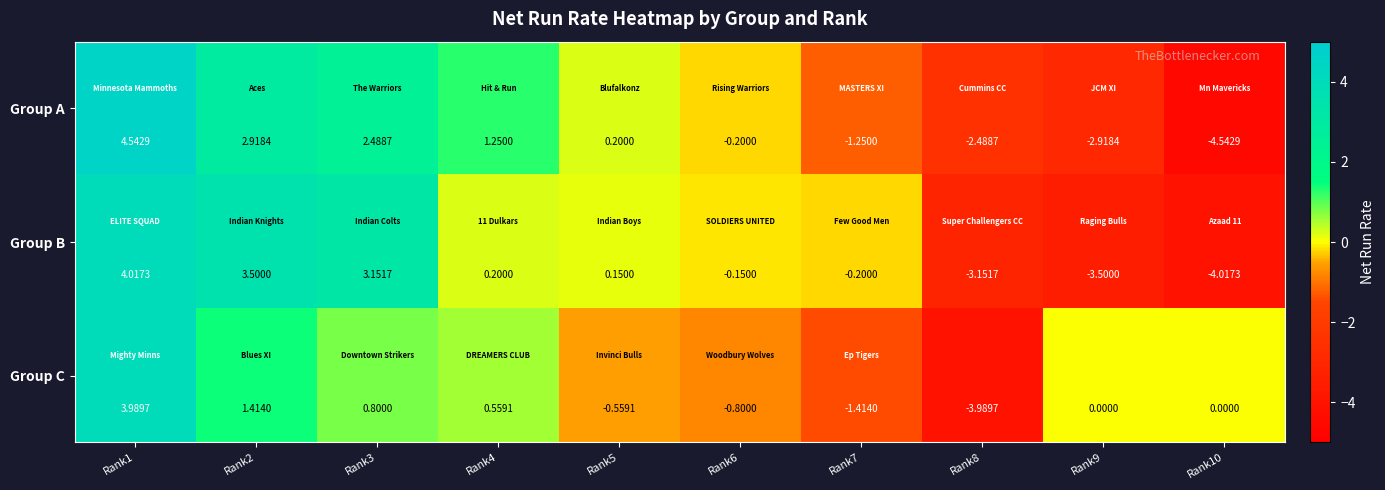

Which series changed the most between Rank1 and Rank3?

Group C